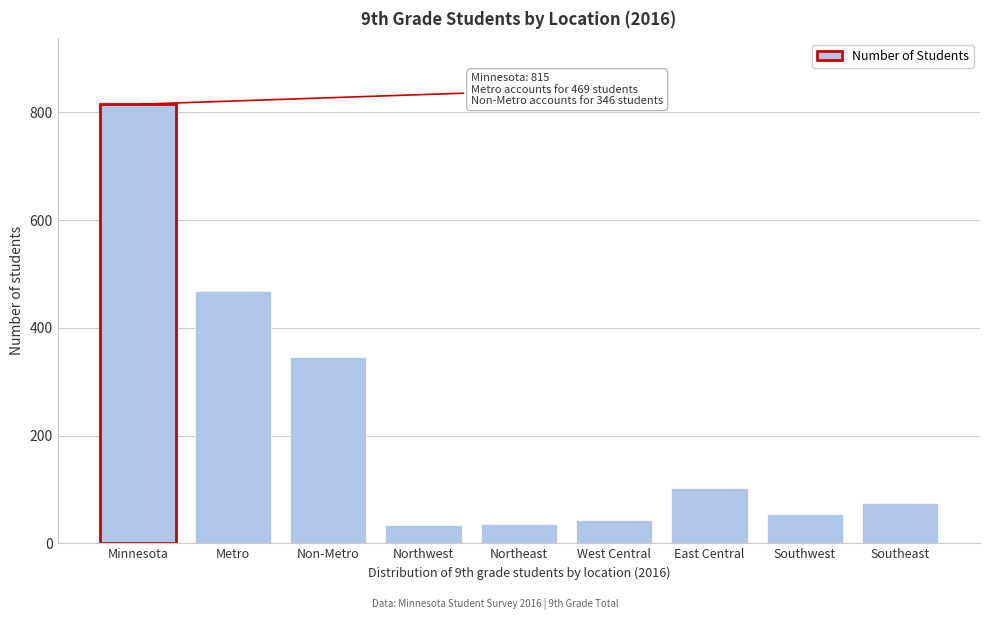

Read the value at East Central.

103